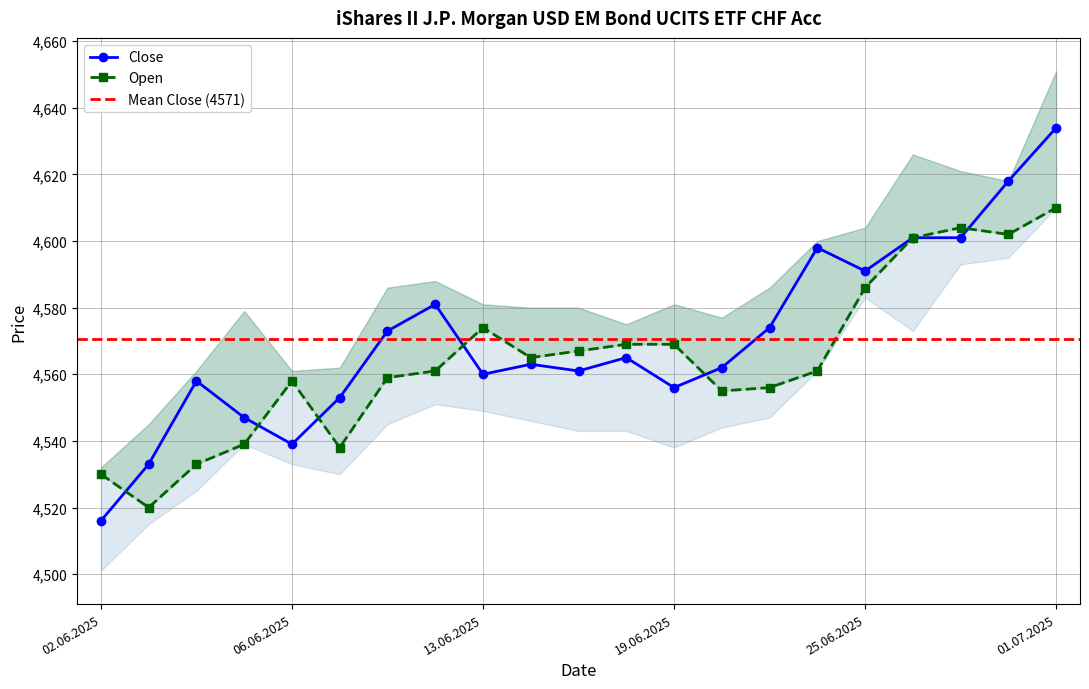

Which category has the lowest value across all series?

02.06.2025